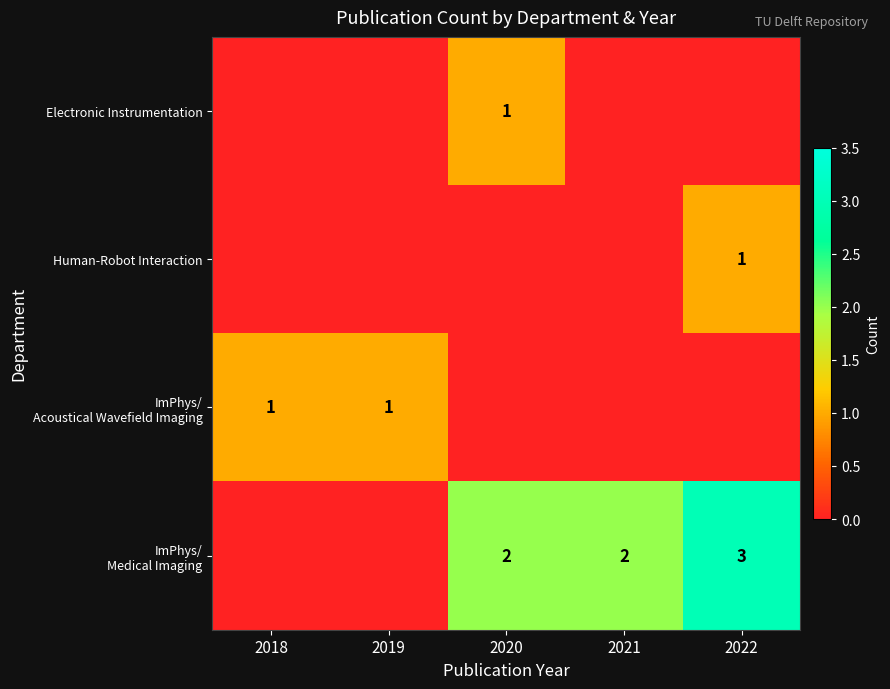

What is the sum of all row_2 values?

2